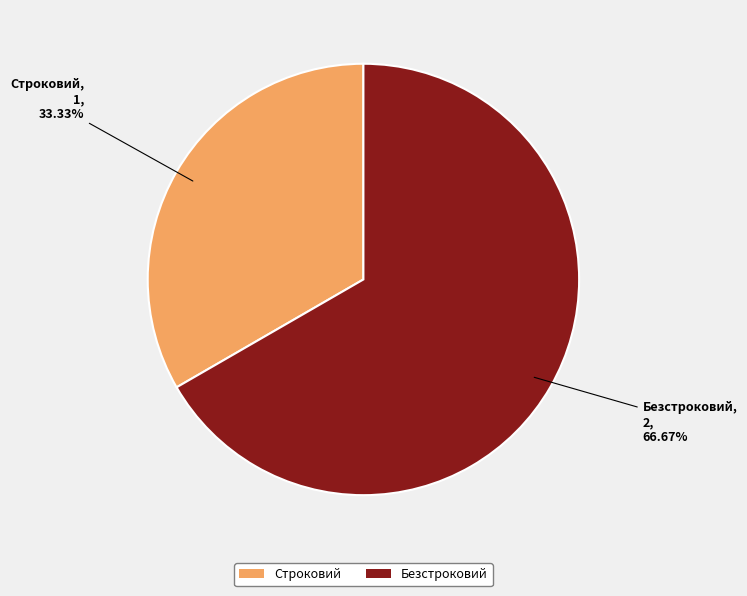

How many slices are in this pie chart?

2